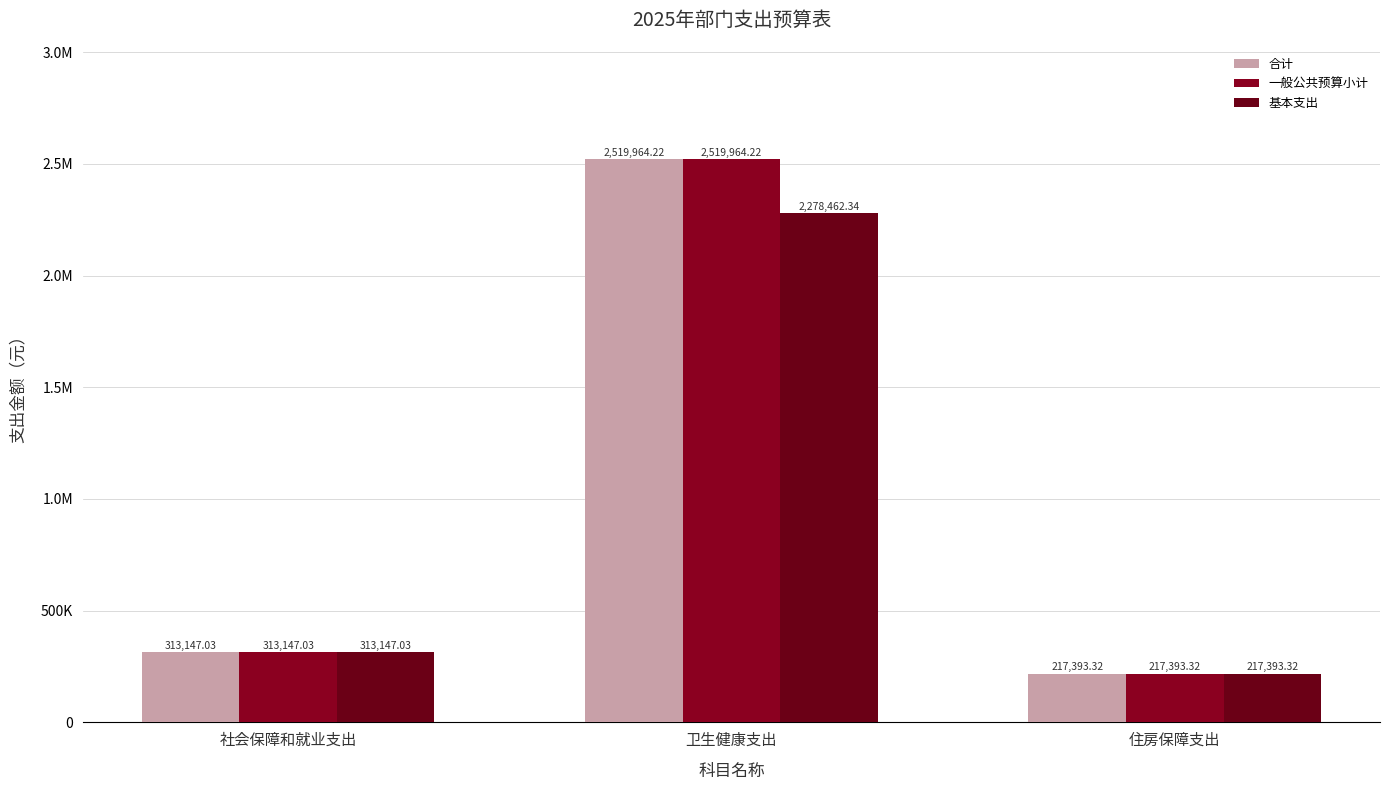

Reading left to right, transcribe all the data shown in this chart.

合计: 313147.0	2519964.2	217393.3
一般公共预算小计: 313147.0	2519964.2	217393.3
基本支出: 313147.0	2278462.3	217393.3